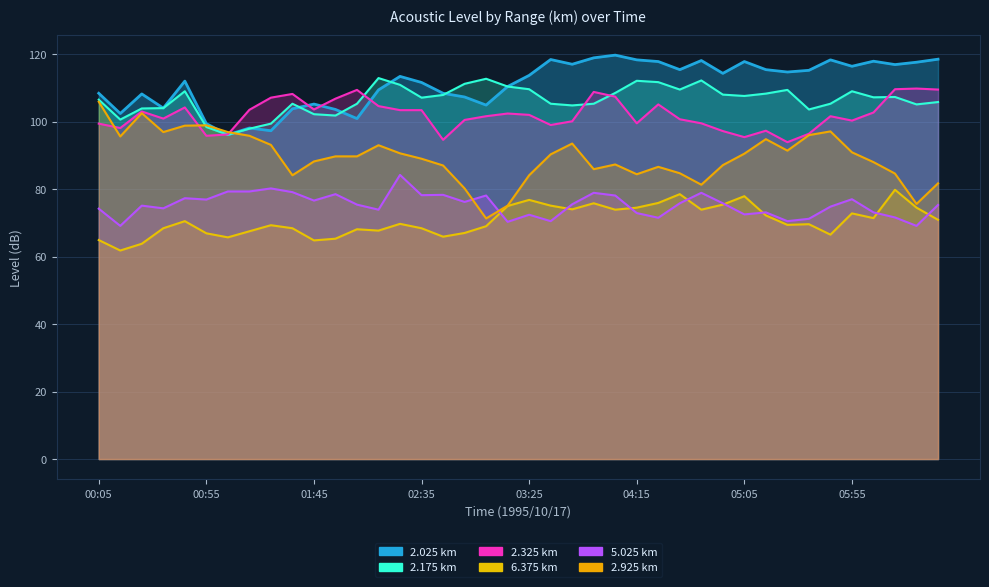

Reading right to left, transcribe all the data shown in this chart.

2.025: 06:35=118.5	06:25=117.6	06:15=116.9	06:05=117.9	05:55=116.4	05:45=118.3	05:35=115.2	05:25=114.7	05:15=115.4	05:05=117.8	04:55=114.3	04:45=118.1	04:35=115.4	04:25=117.8	04:15=118.3	04:05=119.7	03:55=118.9	03:45=117.0	03:35=118.4	03:25=113.7	03:15=110.4	03:05=104.9	02:55=107.3	02:45=108.4	02:35=111.6	02:25=113.4	02:15=109.4	02:05=100.9	01:55=103.6	01:45=105.2	01:35=103.8	01:25=97.3	01:15=98.1	01:05=96.1	00:55=99.4	00:45=112.0	00:35=104.0	00:25=108.2	00:15=102.4	00:05=108.4
2.175: 06:35=105.8	06:25=105.1	06:15=107.3	06:05=107.2	05:55=109.0	05:45=105.3	05:35=103.6	05:25=109.4	05:15=108.3	05:05=107.6	04:55=108.0	04:45=112.2	04:35=109.5	04:25=111.7	04:15=112.1	04:05=108.5	03:55=105.3	03:45=104.8	03:35=105.3	03:25=109.6	03:15=110.4	03:05=112.7	02:55=111.2	02:45=107.9	02:35=107.1	02:25=110.9	02:15=112.9	02:05=105.3	01:55=101.8	01:45=102.2	01:35=105.3	01:25=99.4	01:15=97.9	01:05=96.1	00:55=98.4	00:45=109.0	00:35=104.0	00:25=103.9	00:15=100.6	00:05=106.5
2.325: 06:35=109.5	06:25=109.8	06:15=109.6	06:05=102.7	05:55=100.3	05:45=101.6	05:35=96.4	05:25=93.9	05:15=97.3	05:05=95.4	04:55=97.2	04:45=99.5	04:35=100.7	04:25=105.1	04:15=99.5	04:05=107.4	03:55=108.8	03:45=100.1	03:35=99.0	03:25=102.0	03:15=102.4	03:05=101.6	02:55=100.5	02:45=94.6	02:35=103.4	02:25=103.4	02:15=104.6	02:05=109.4	01:55=106.8	01:45=103.6	01:35=108.2	01:25=107.1	01:15=103.5	01:05=96.2	00:55=95.8	00:45=104.2	00:35=100.9	00:25=103.0	00:15=98.1	00:05=99.4
6.375: 06:35=70.9	06:25=74.5	06:15=79.8	06:05=71.4	05:55=72.8	05:45=66.5	05:35=69.6	05:25=69.4	05:15=72.2	05:05=77.9	04:55=75.4	04:45=73.9	04:35=78.5	04:25=75.9	04:15=74.5	04:05=73.9	03:55=75.8	03:45=74.0	03:35=75.1	03:25=76.8	03:15=75.0	03:05=69.0	02:55=67.0	02:45=65.9	02:35=68.4	02:25=69.7	02:15=67.7	02:05=68.1	01:55=65.3	01:45=64.8	01:35=68.4	01:25=69.3	01:15=67.5	01:05=65.7	00:55=66.9	00:45=70.5	00:35=68.4	00:25=63.8	00:15=61.8	00:05=64.9
5.025: 06:35=75.3	06:25=69.1	06:15=71.6	06:05=73.1	05:55=77.0	05:45=74.8	05:35=71.2	05:25=70.5	05:15=73.1	05:05=72.5	04:55=75.8	04:45=78.9	04:35=75.8	04:25=71.5	04:15=72.9	04:05=78.1	03:55=78.9	03:45=75.5	03:35=70.5	03:25=72.4	03:15=70.3	03:05=78.1	02:55=76.2	02:45=78.3	02:35=78.2	02:25=84.2	02:15=73.9	02:05=75.4	01:55=78.5	01:45=76.6	01:35=79.1	01:25=80.2	01:15=79.3	01:05=79.3	00:55=76.9	00:45=77.3	00:35=74.3	00:25=75.1	00:15=69.1	00:05=74.2
2.925: 06:35=81.7	06:25=75.6	06:15=84.6	06:05=88.0	05:55=90.9	05:45=97.1	05:35=96.0	05:25=91.4	05:15=94.8	05:05=90.5	04:55=87.1	04:45=81.3	04:35=84.7	04:25=86.6	04:15=84.4	04:05=87.3	03:55=85.9	03:45=93.5	03:35=90.3	03:25=84.1	03:15=75.1	03:05=71.3	02:55=80.2	02:45=87.0	02:35=89.0	02:25=90.6	02:15=93.0	02:05=89.7	01:55=89.7	01:45=88.2	01:35=84.1	01:25=93.1	01:15=95.8	01:05=96.9	00:55=98.9	00:45=98.8	00:35=96.9	00:25=102.5	00:15=95.6	00:05=105.9